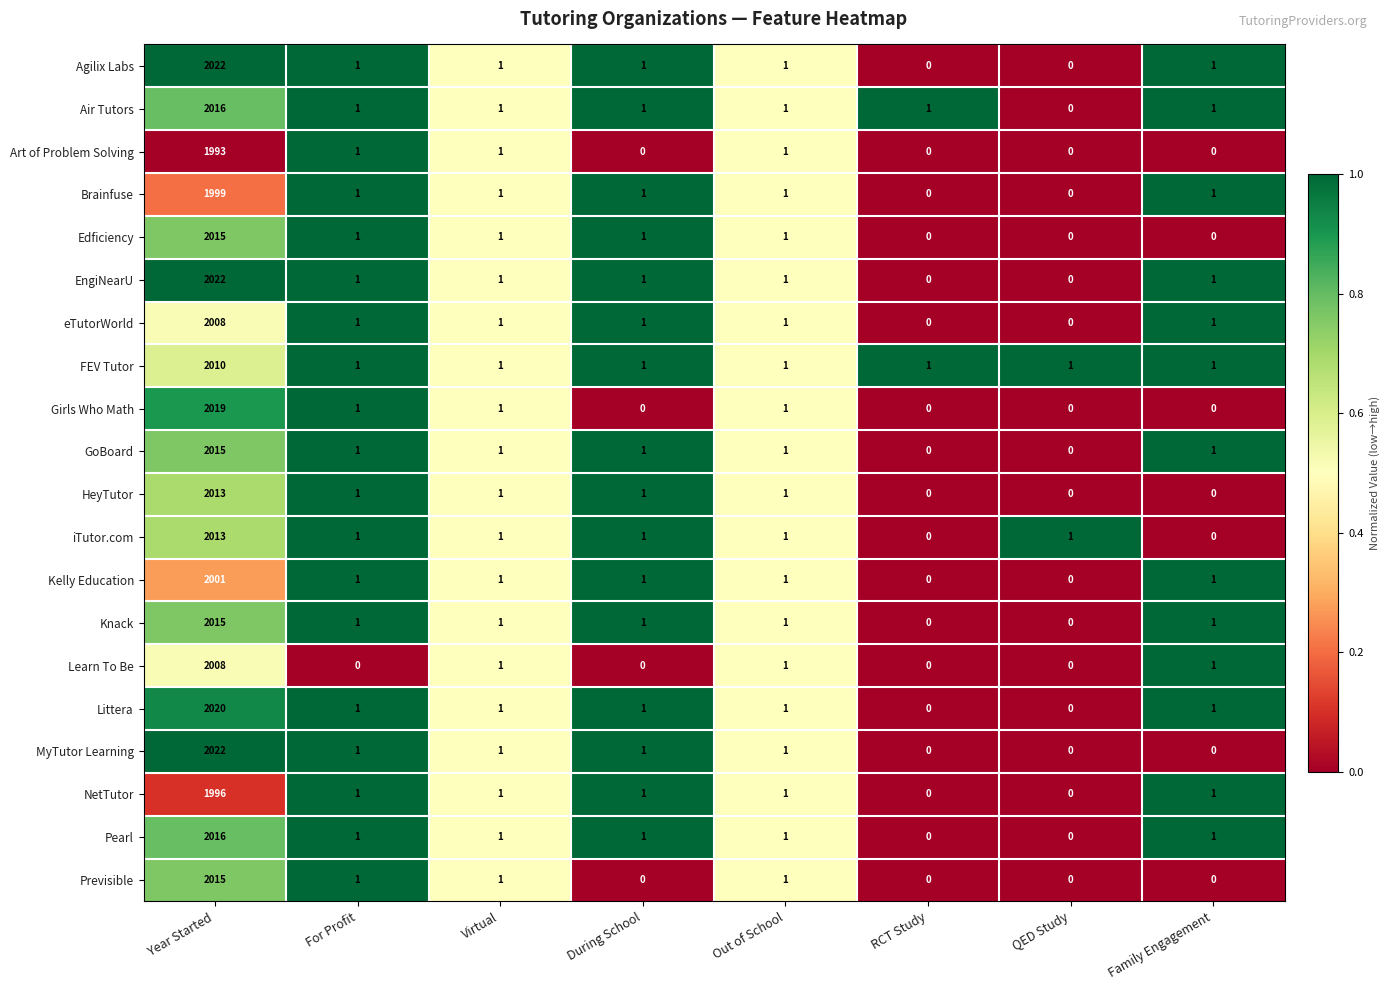

Which label corresponds to the largest value in the chart?

Year Started